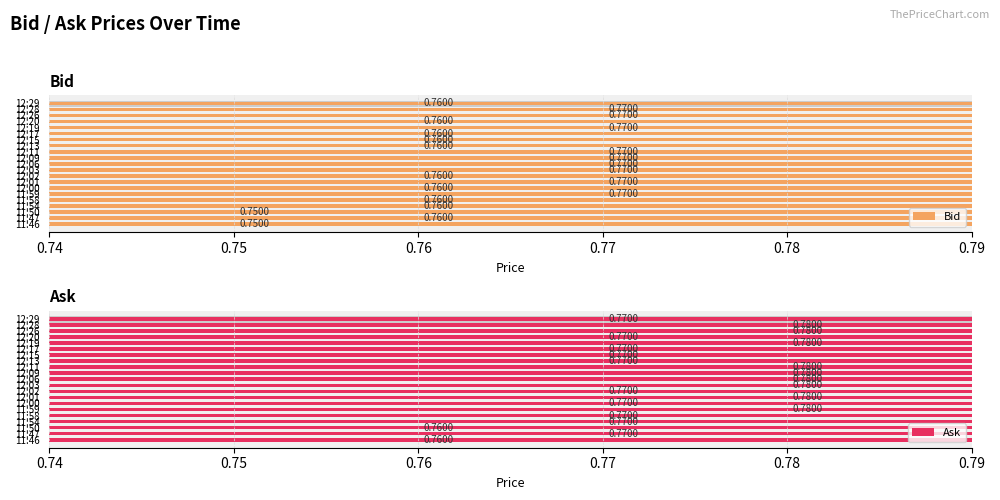

How many bars are there in each group?

2